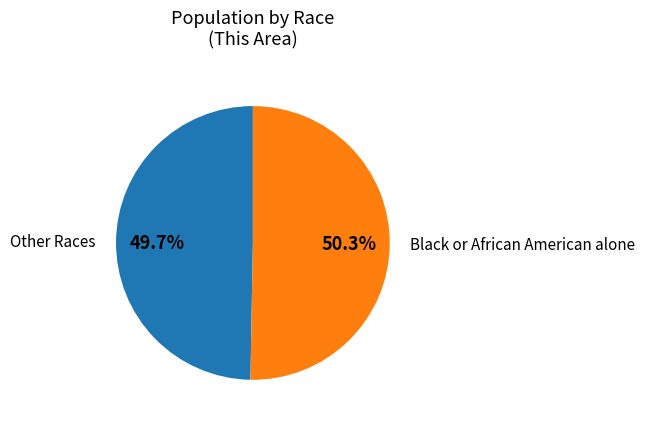

Approximately how many times larger is the value at Black or African American alone compared to Other Races?

1.0